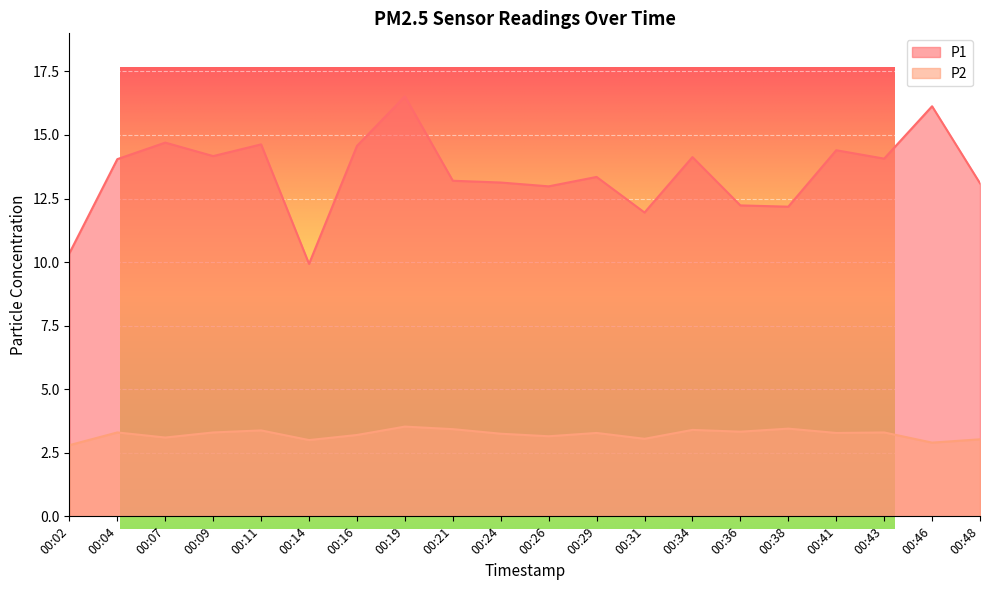

What is the approximate value of P1 at 00:02?

10.3